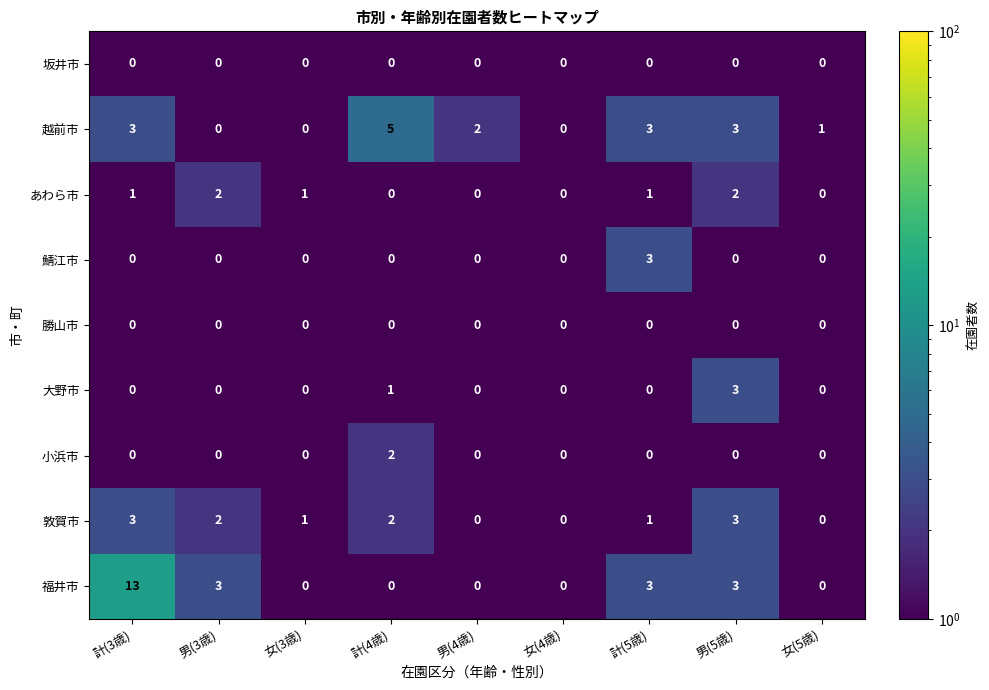

Count the number of data series in this chart.

9